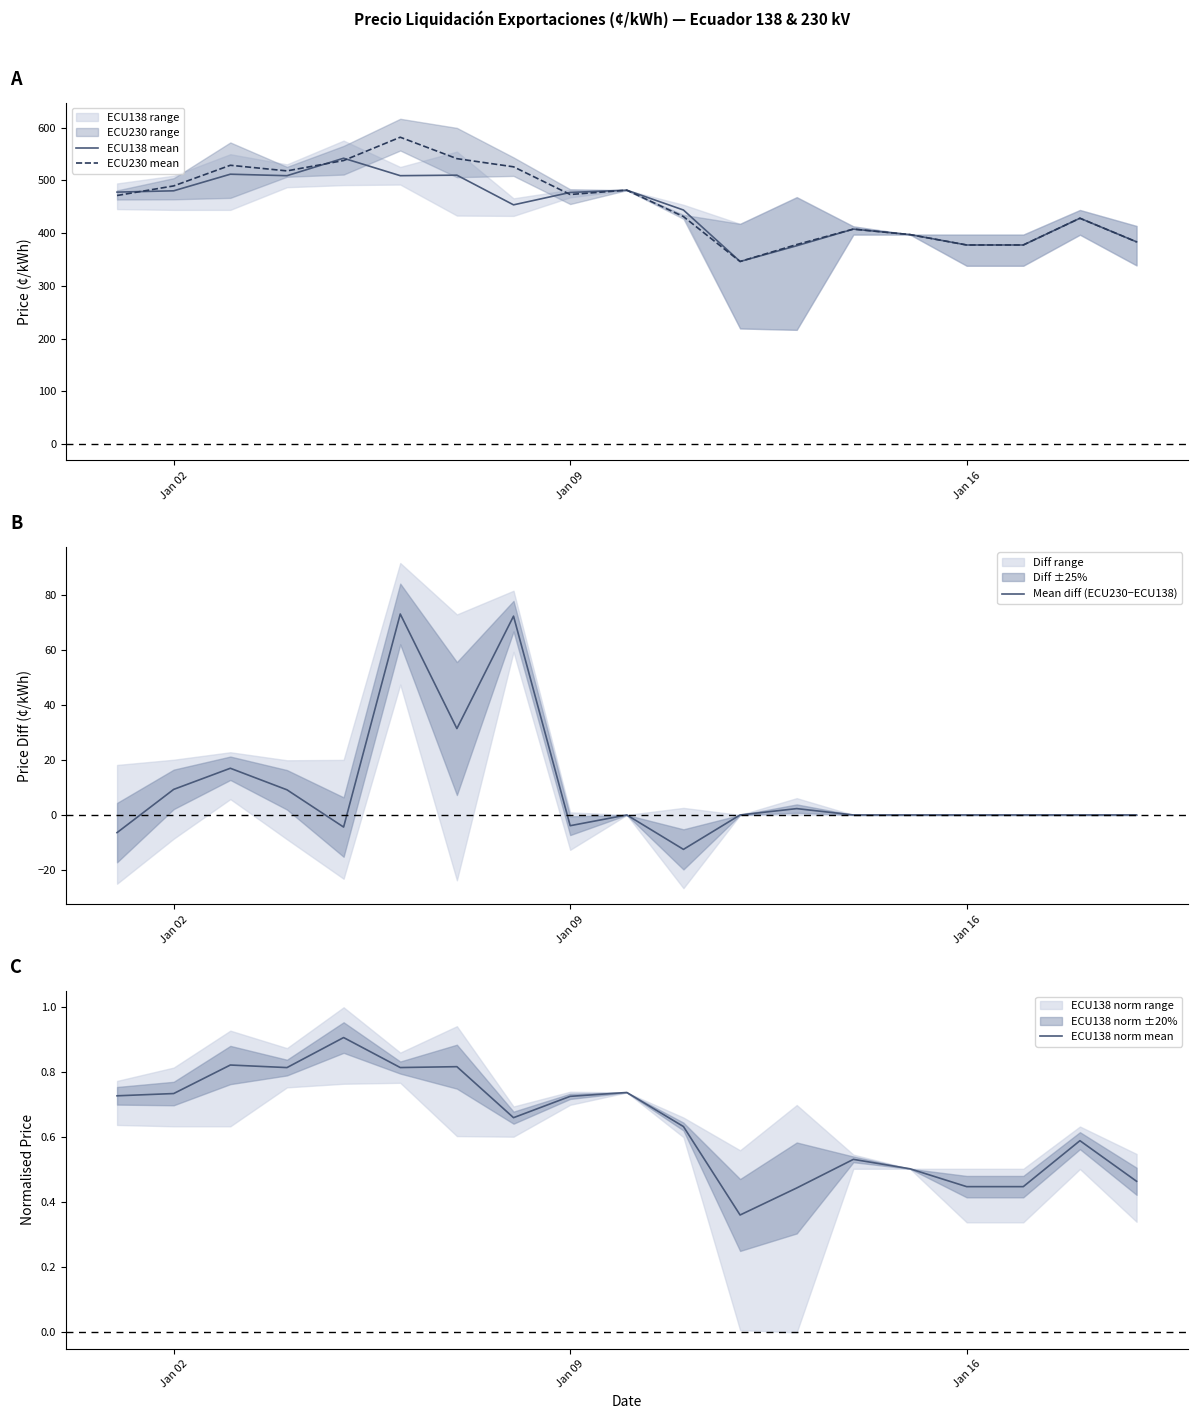

The value of ECU230 mean at Jan 16 is 126.5. True or false?

False